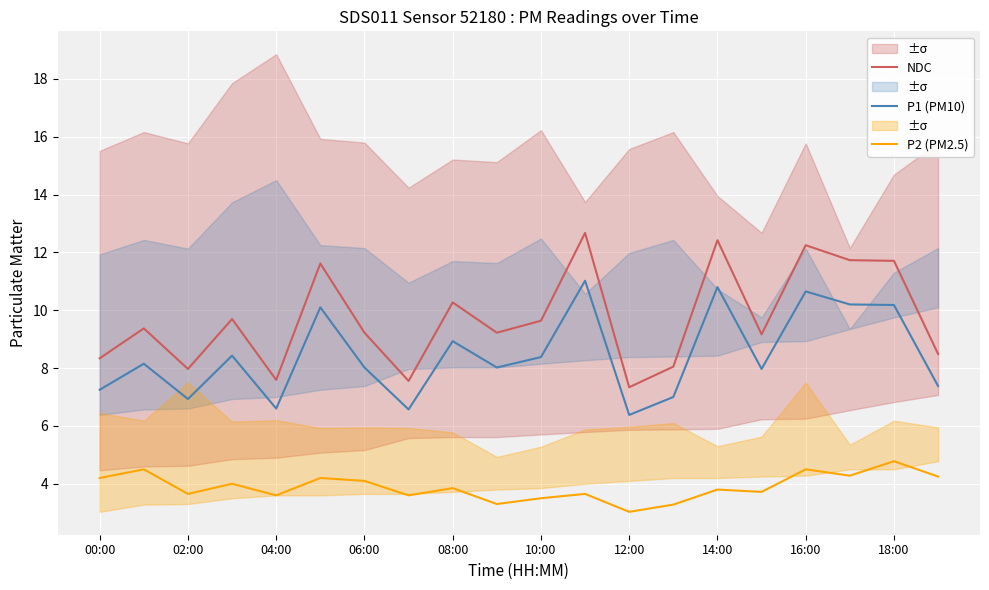

True or false: P1 (PM10) has a value of 6.6 at 04:00.

True